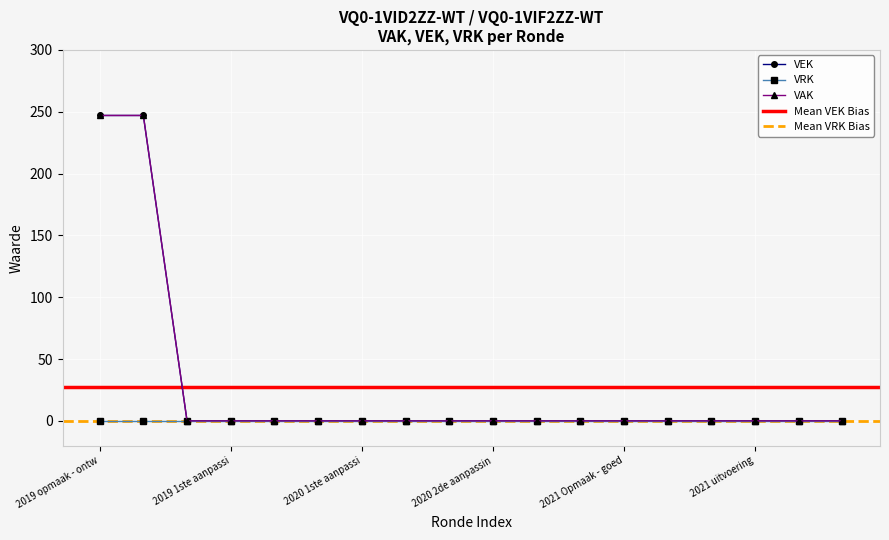

What is the label of the 7th point from the right?

2021 Opmaak - ontwerp